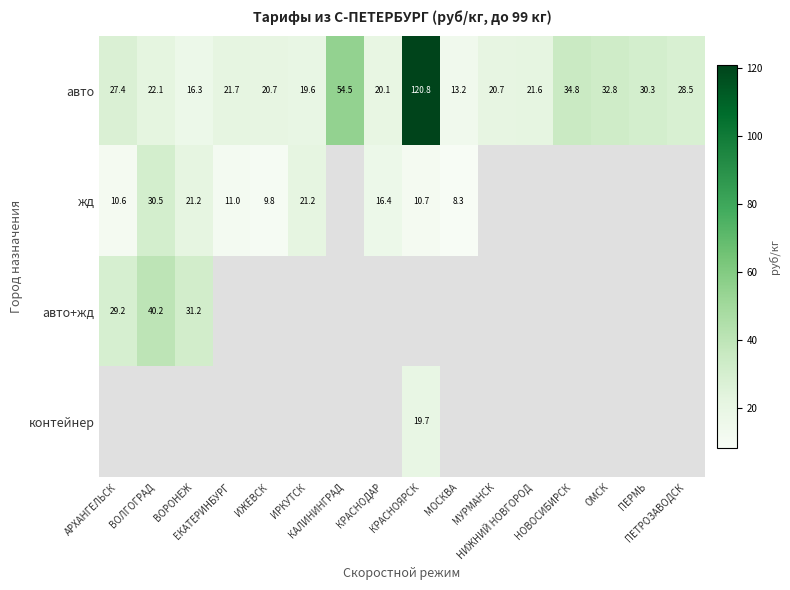

Count the number of categories in the chart.

16